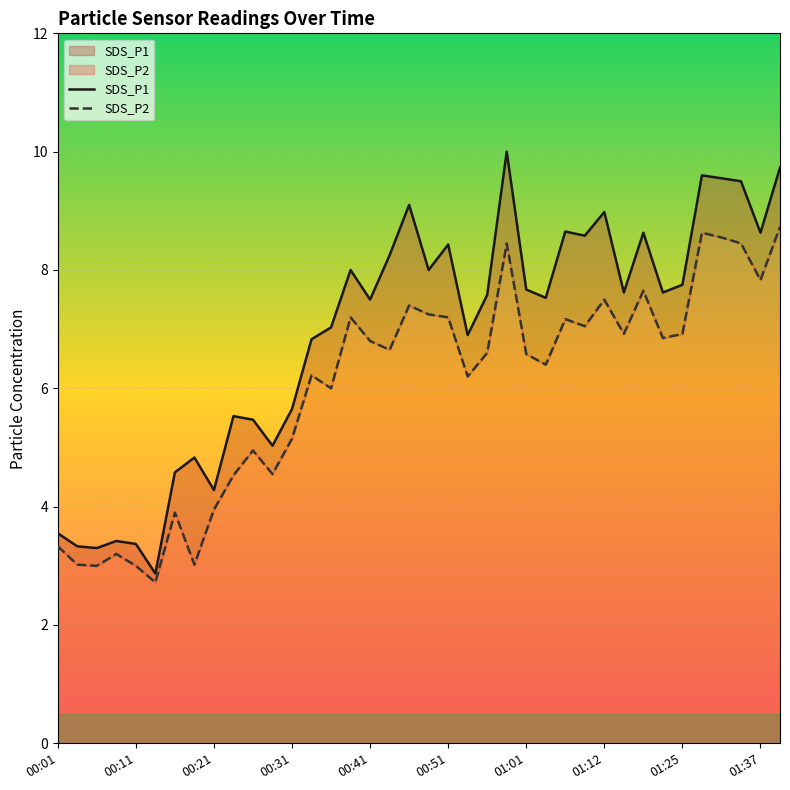

What is the difference between the maximum and minimum values in the SDS_P2 series?

6.0